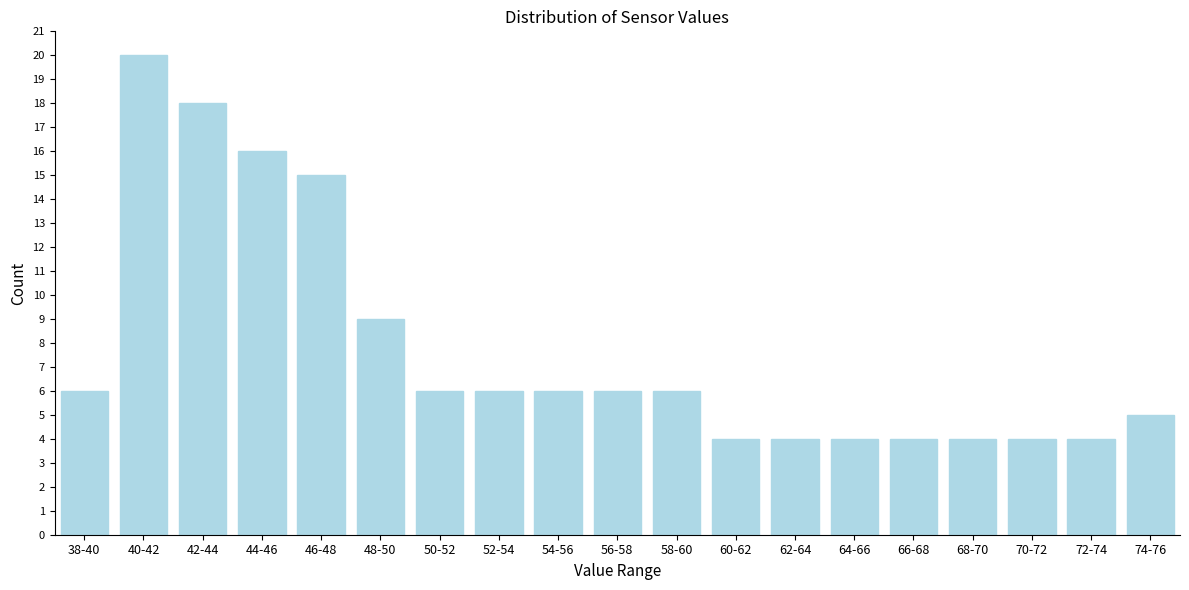

Reading left to right, extract all data points from this chart.

38-40=6	40-42=20	42-44=18	44-46=16	46-48=15	48-50=9	50-52=6	52-54=6	54-56=6	56-58=6	58-60=6	60-62=4	62-64=4	64-66=4	66-68=4	68-70=4	70-72=4	72-74=4	74-76=5